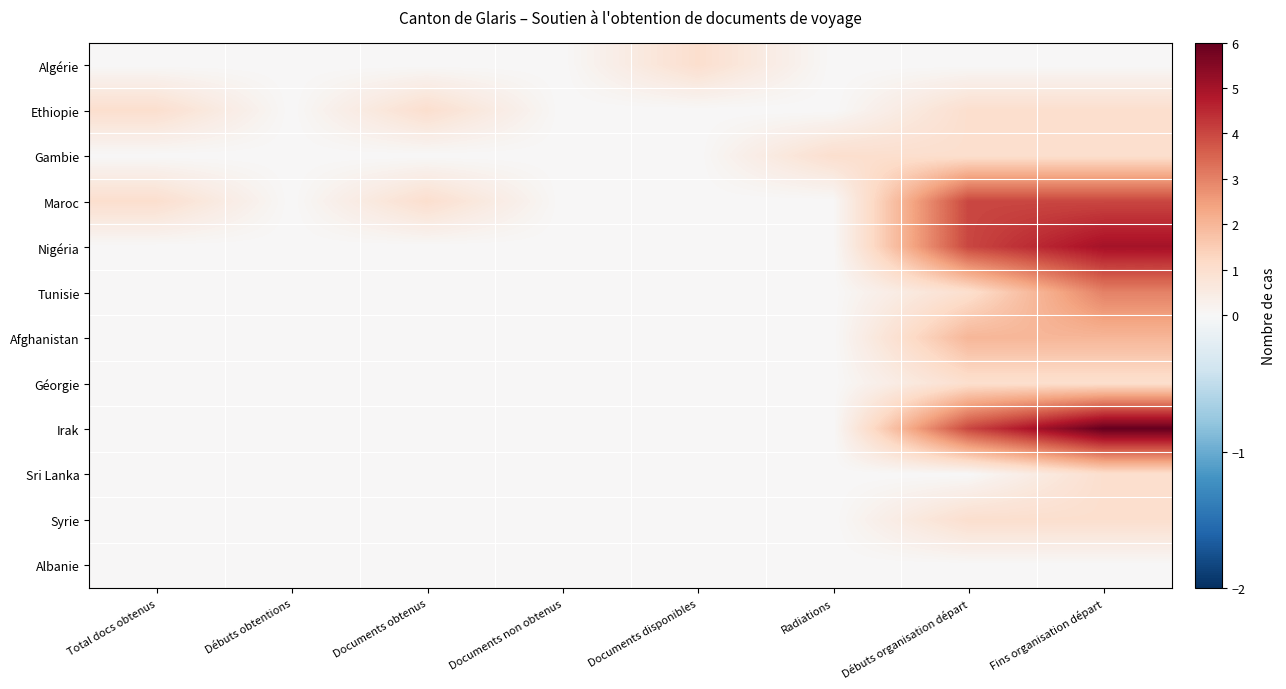

Which series has the widest spread of values?

Irak